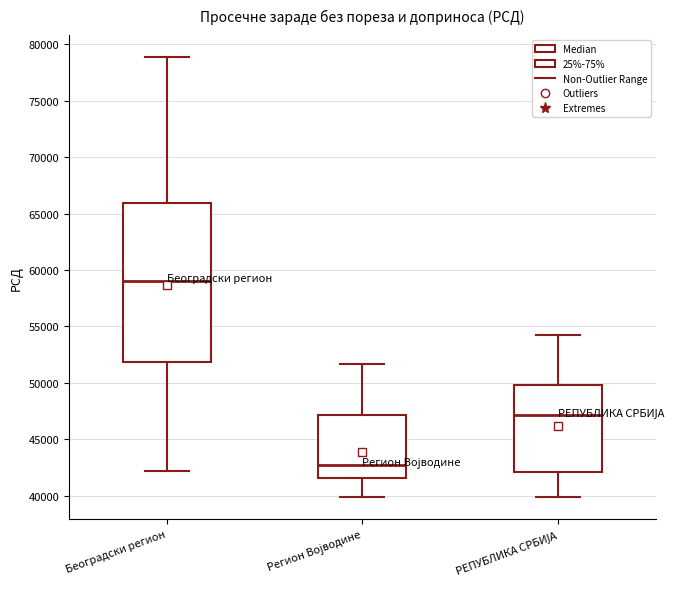

Which box has the lowest median line?

Регион Војводине